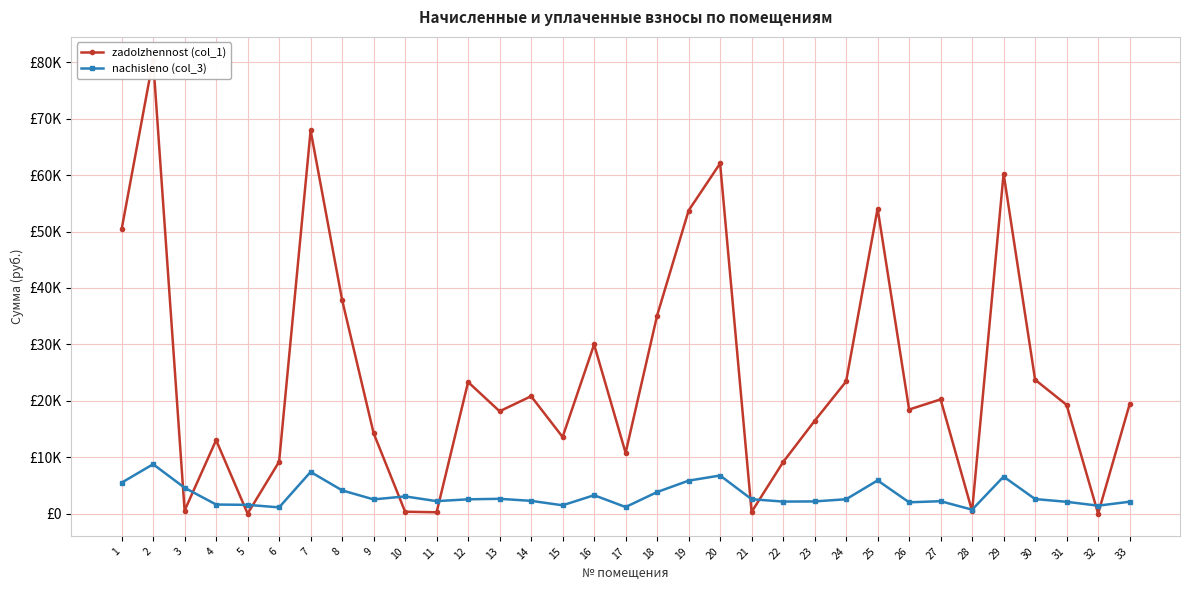

Rank the series at 5 from highest to lowest value.

nachisleno (col_3), zadolzhennost (col_1)